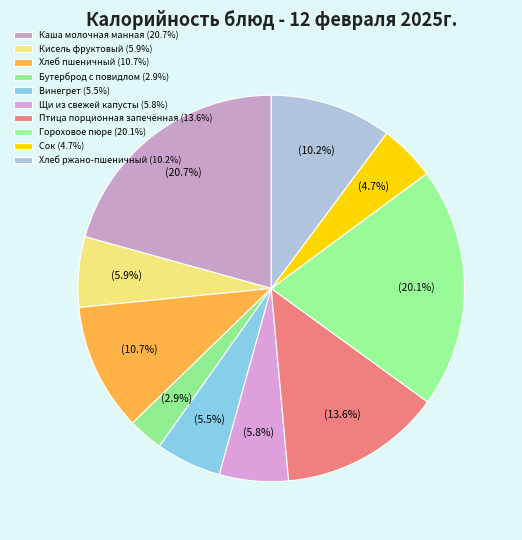

Does Бутерброд с повидлом account for over 50% of the chart?

No